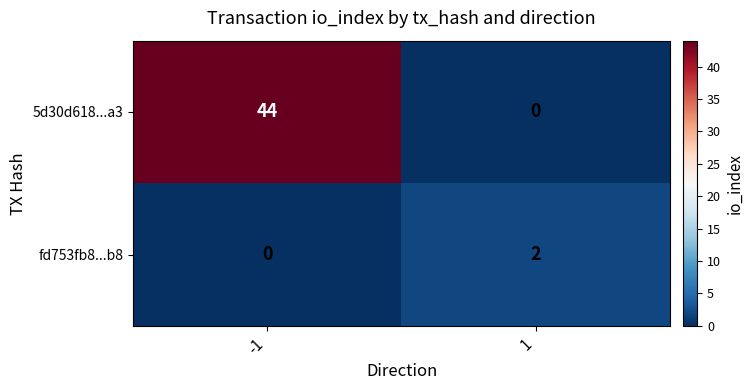

What is the difference between the maximum and minimum values in the 5d30d618...a3 series?

44